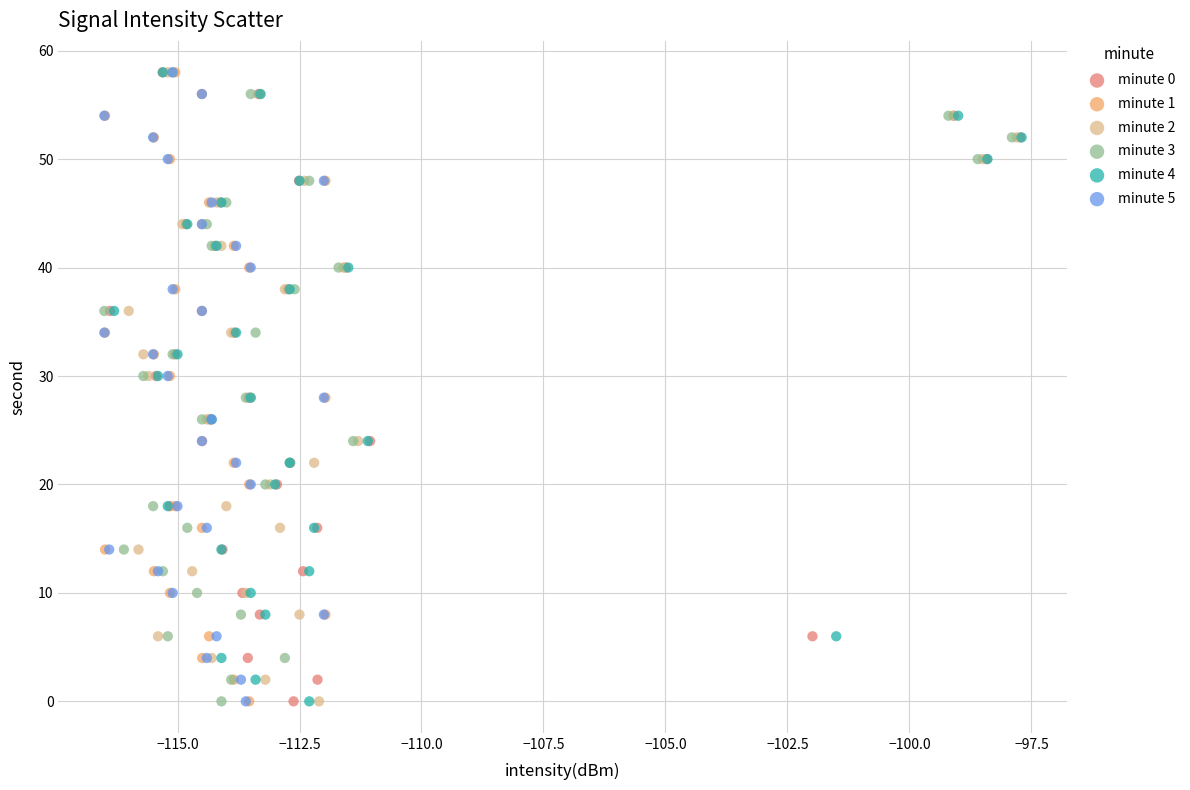

What are all the series names shown in the legend?

minute 0, minute 1, minute 2, minute 3, minute 4, minute 5